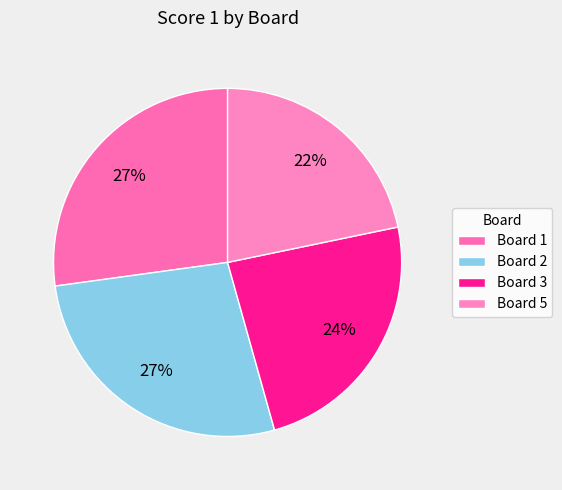

What is the largest slice in the pie chart?

Board 1